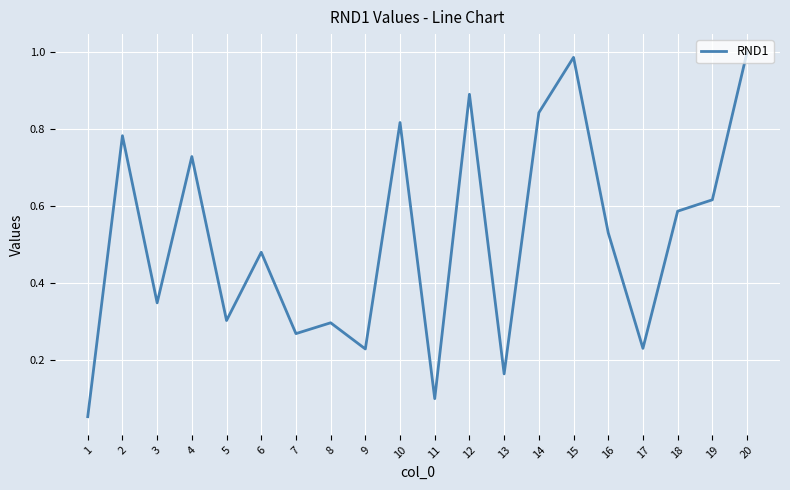

The chart shows a value of 0.2 at 5. True or false?

False